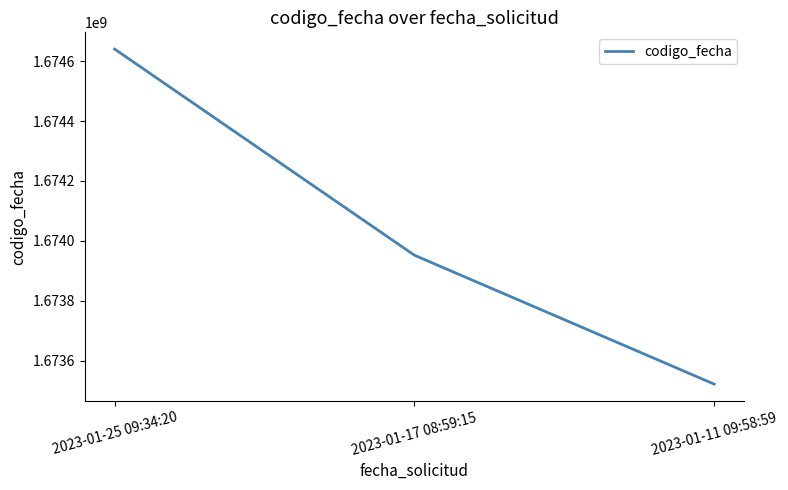

What is the change in value from 2023-01-25 09:34:20 to 2023-01-11 09:58:59?

-1119006